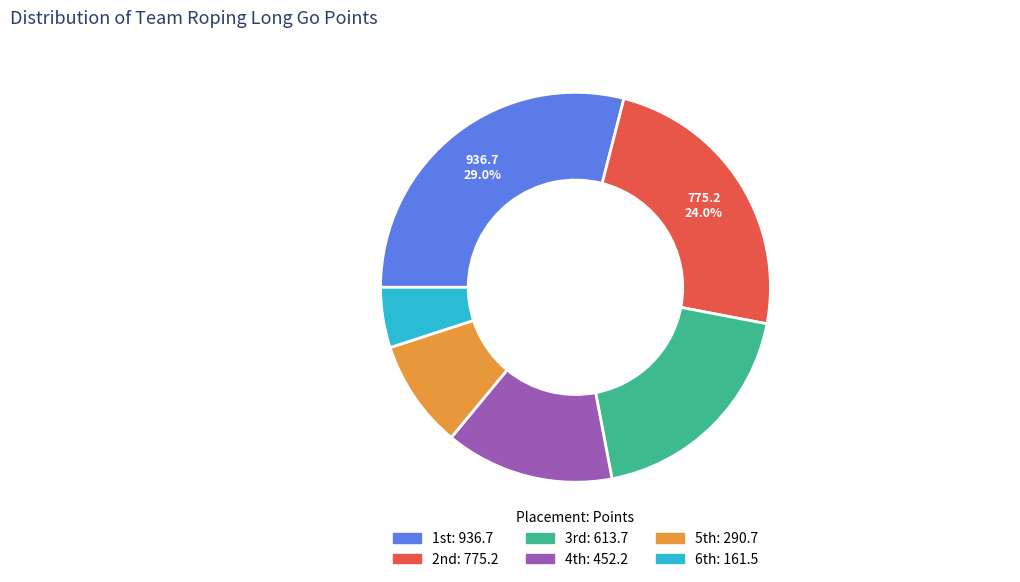

How many segments does this pie chart have?

6